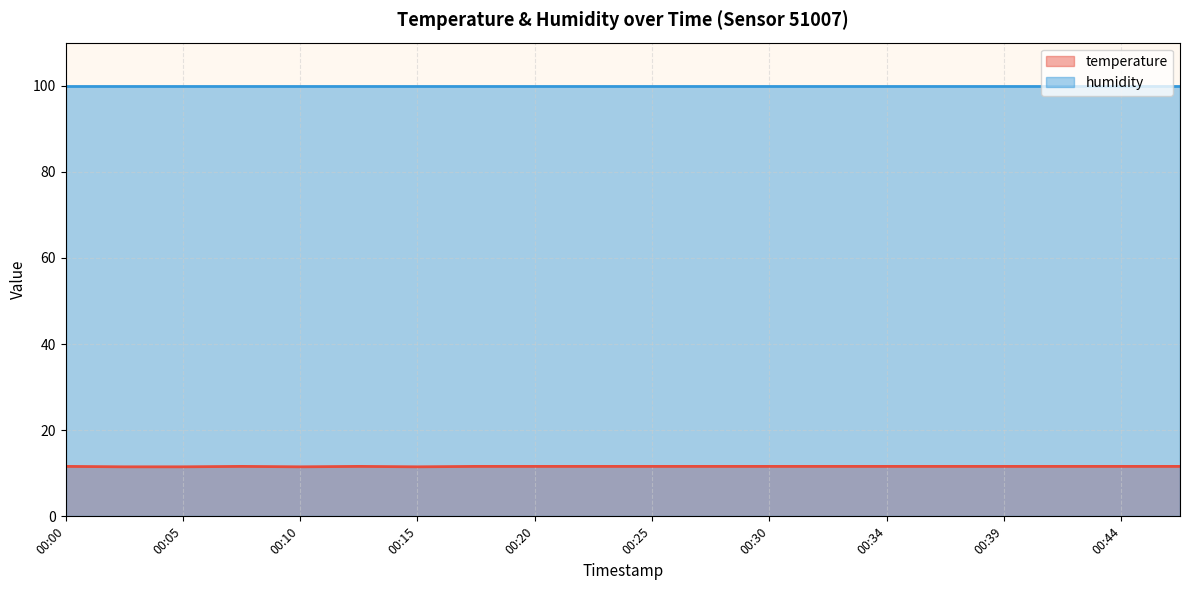

How many lines are shown in the chart?

2